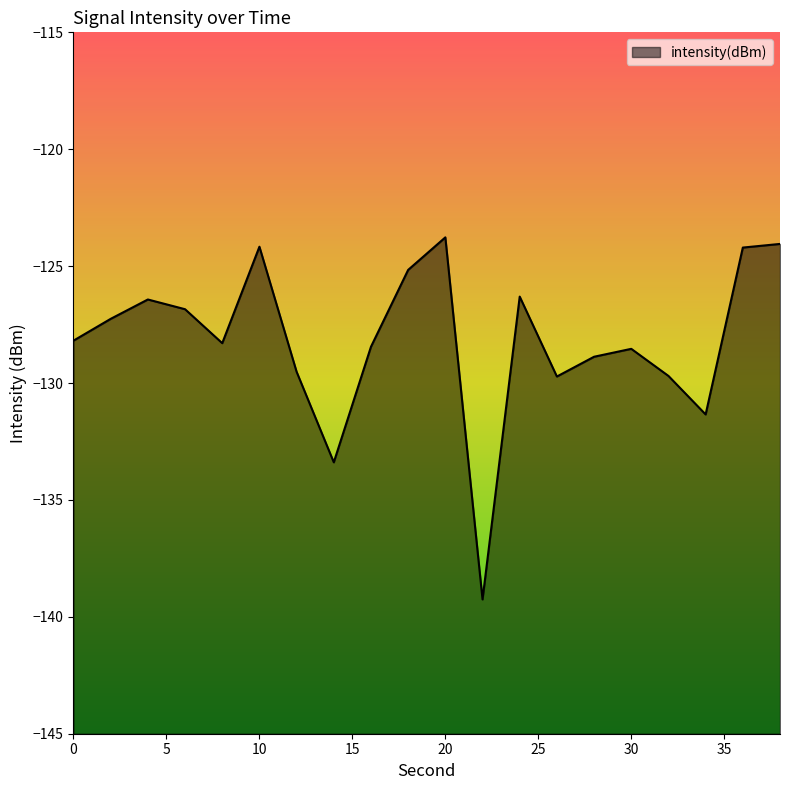

Reading left to right, extract all data points from this chart.

0=-128.2	2=-127.3	4=-126.4	6=-126.8	8=-128.3	10=-124.2	12=-129.5	14=-133.4	16=-128.4	18=-125.2	20=-123.8	22=-139.3	24=-126.3	26=-129.7	28=-128.9	30=-128.5	32=-129.7	34=-131.3	36=-124.2	38=-124.1